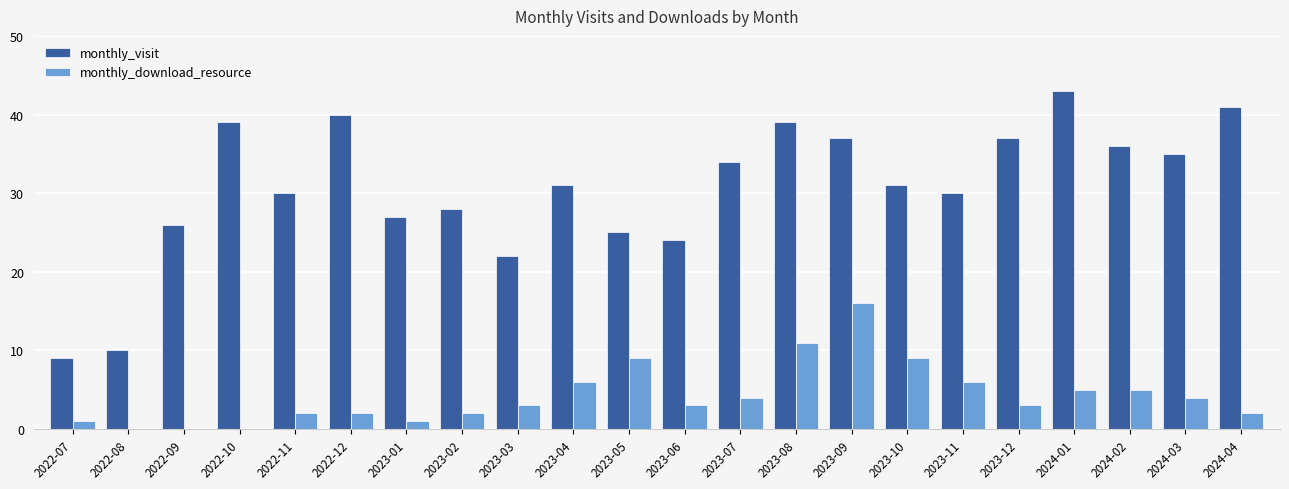

Reading left to right, transcribe all the data shown in this chart.

monthly_visit: 9	10	26	39	30	40	27	28	22	31	25	24	34	39	37	31	30	37	43	36	35	41
monthly_download_resource: 1	0	0	0	2	2	1	2	3	6	9	3	4	11	16	9	6	3	5	5	4	2